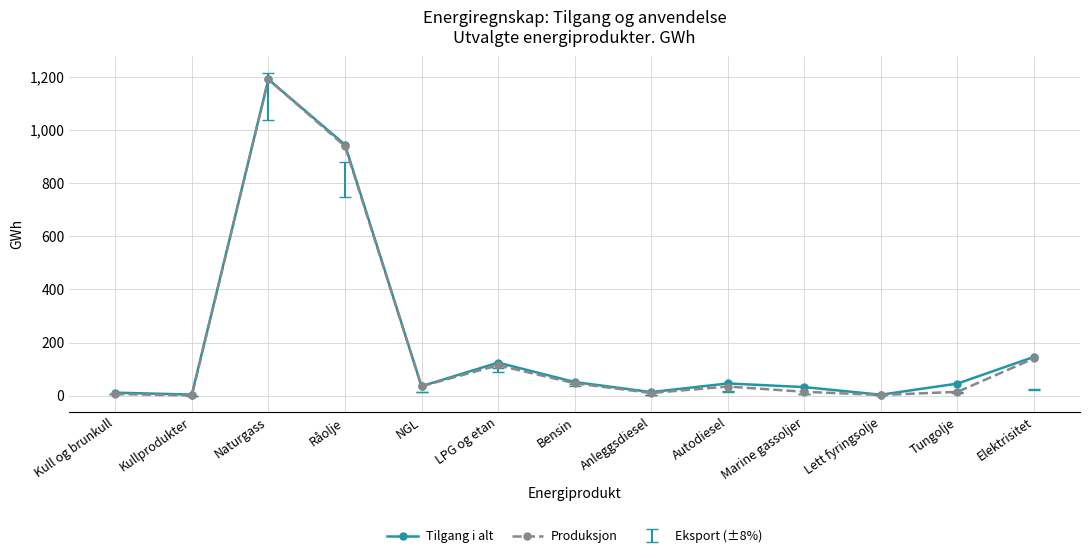

What is the sum of the Produksjon values at Råolje and Bensin?

985.5